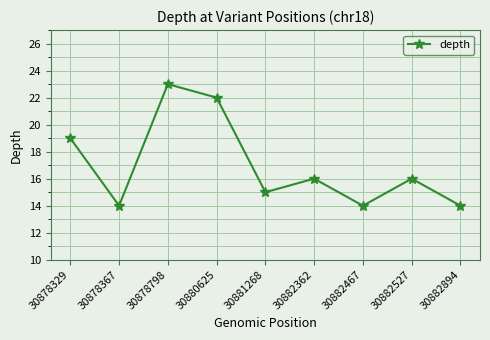

How many categories are shown in the chart?

9